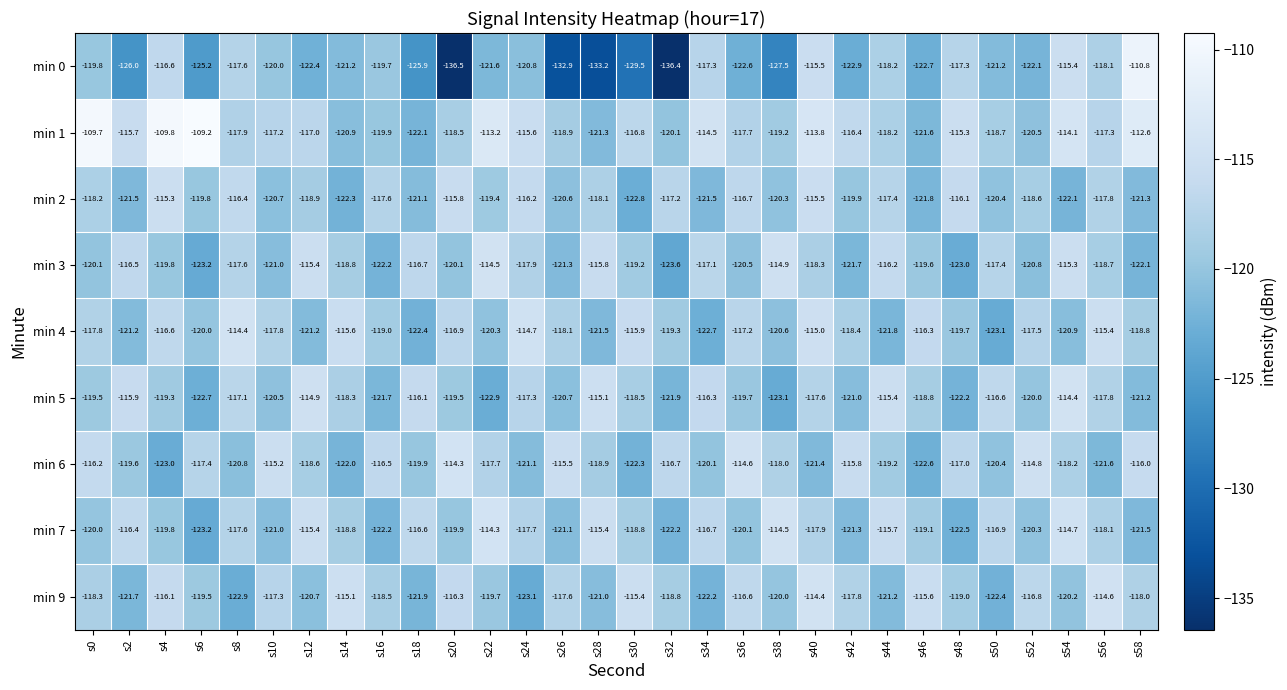

The value of min 7 at s12 is -192.0. True or false?

False